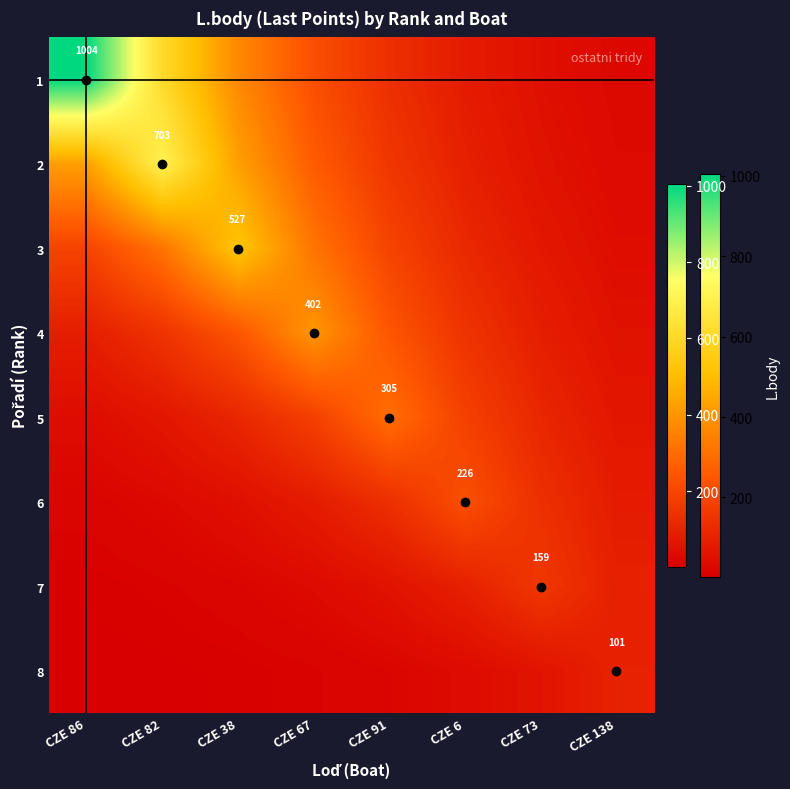

The value of 3 at CZE 73 is 71.3. True or false?

True